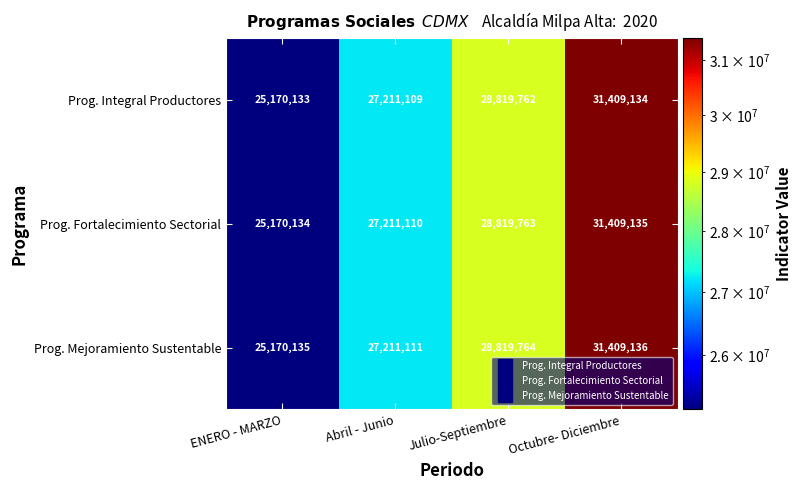

At which label is Prog. Mejoramiento Sustentable closest to 28289635?

Julio-Septiembre